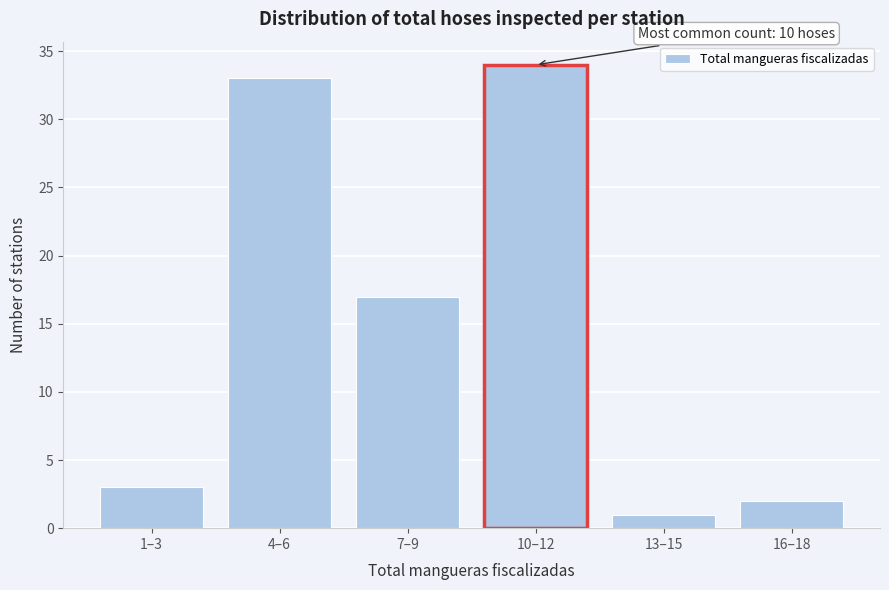

Reading left to right, list all the values displayed in this chart.

3	33	17	34	1	2